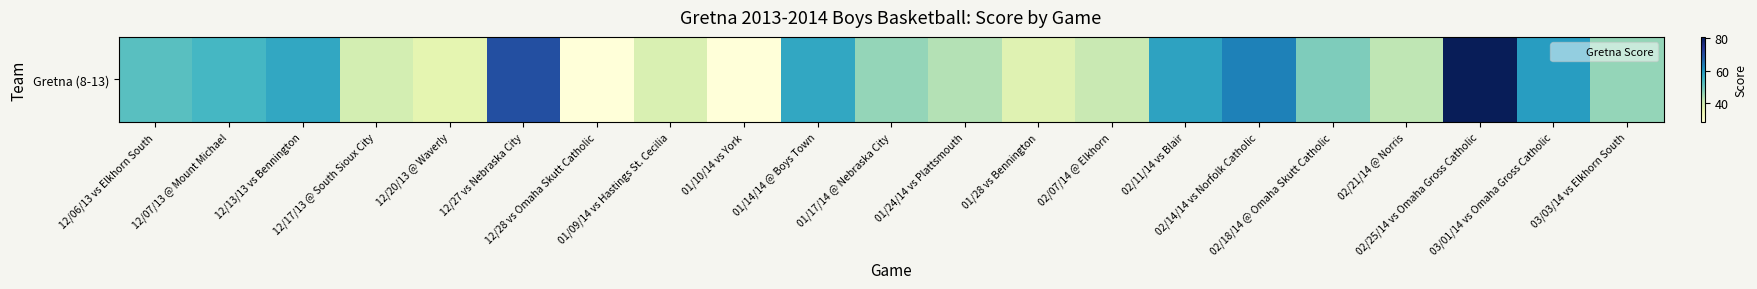

True or false: the data shows 57 at 01/14/14 @ Boys Town.

True